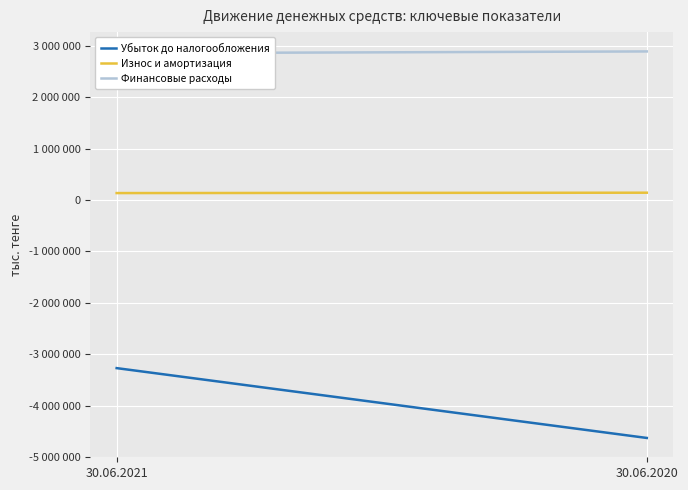

Count the number of data series in this chart.

3